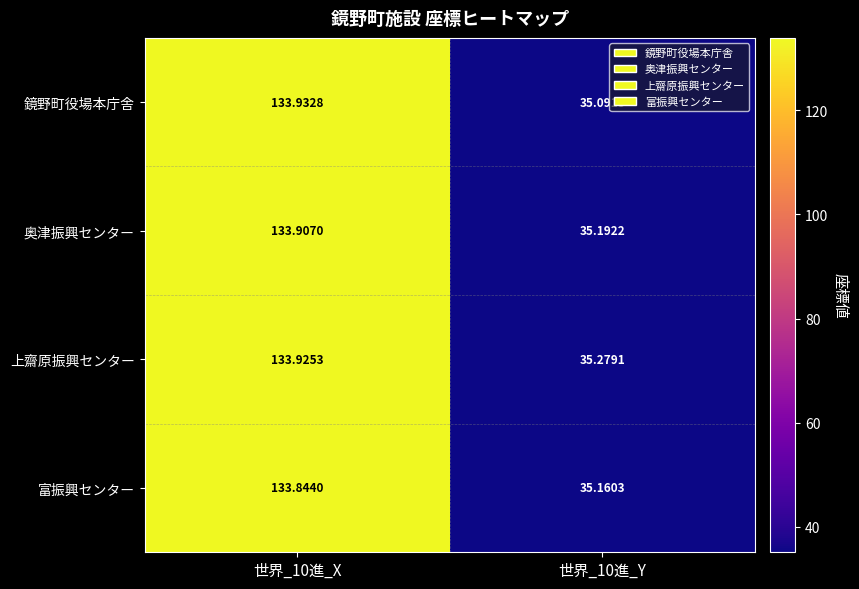

What is the total value across all series at 世界_10進_Y?

140.7